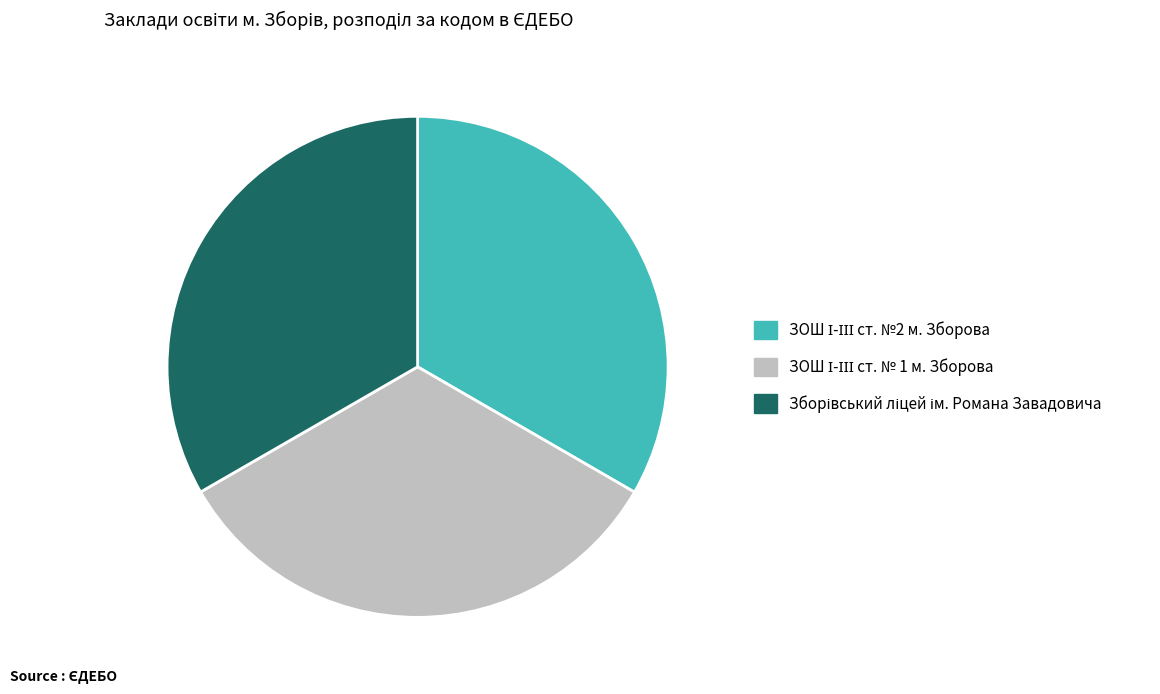

How many segments does this pie chart have?

3